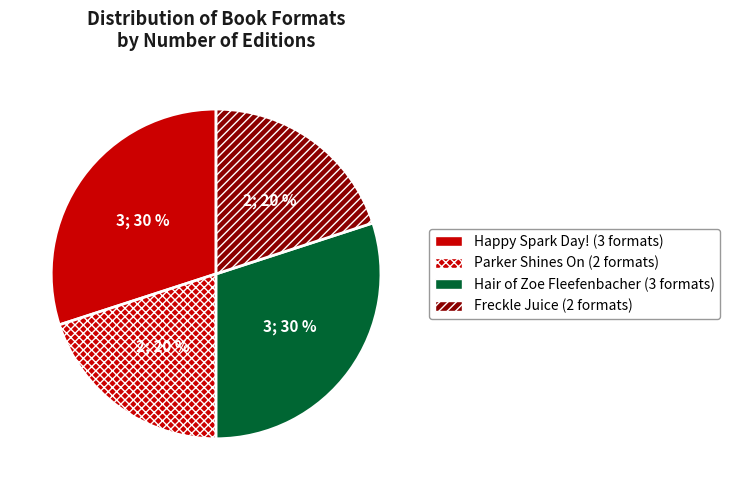

How many segments does this pie chart have?

4